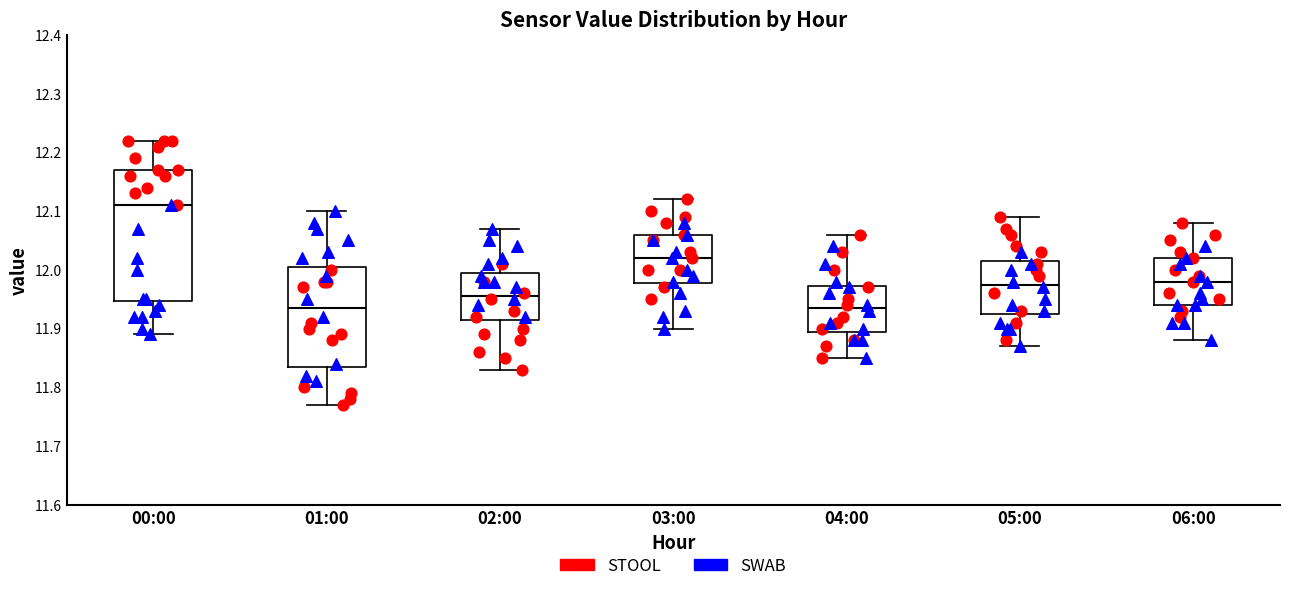

Reading left to right, transcribe this box plot: for each box, give where its median line is, the range the box spans, and where its two whiskers end, as read against the y-axis. The values are not printed on the chart, so give them approximately, as read against the axis.

00:00: median 12.11, box 11.95 to 12.17, whiskers 11.89 to 12.22
01:00: median 11.94, box 11.84 to 12.01, whiskers 11.77 to 12.10
02:00: median 11.96, box 11.92 to 12.00, whiskers 11.83 to 12.07
03:00: median 12.02, box 11.98 to 12.06, whiskers 11.90 to 12.12
04:00: median 11.94, box 11.90 to 11.97, whiskers 11.85 to 12.06
05:00: median 11.98, box 11.93 to 12.02, whiskers 11.87 to 12.09
06:00: median 11.98, box 11.94 to 12.02, whiskers 11.88 to 12.08